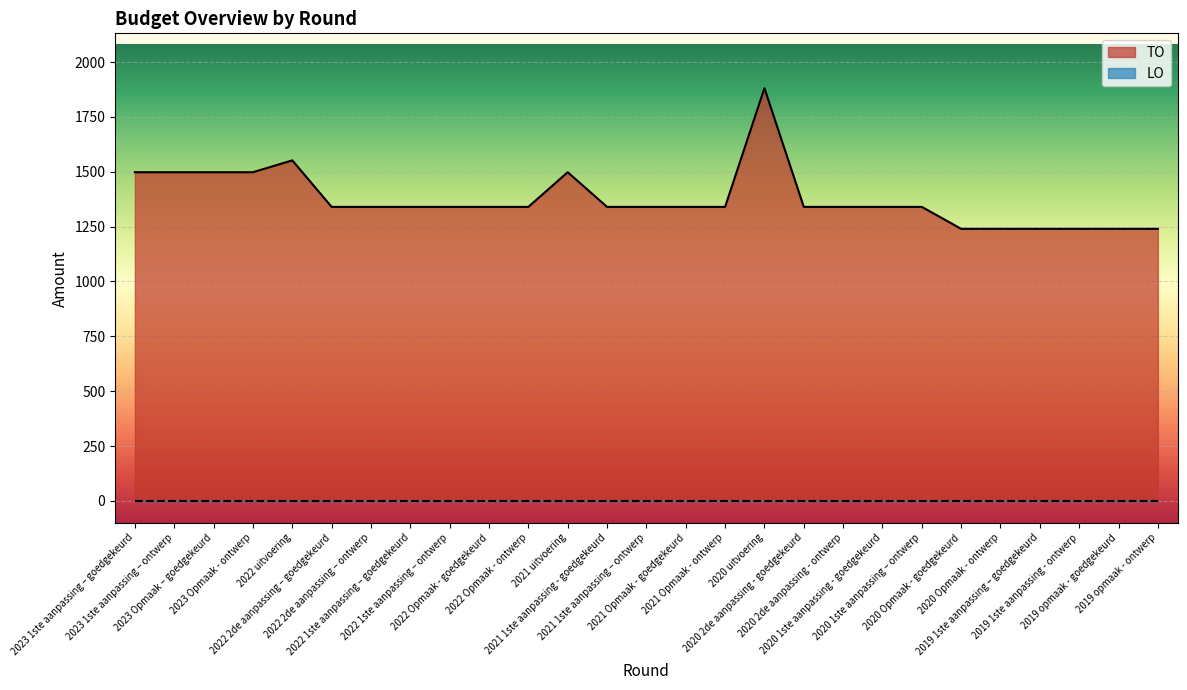

Reading right to left, list all the values displayed in this chart.

1240	1240	1240	1240	1240	1240	1340	1340	1340	1340	1881	1340	1340	1340	1340	1498	1340	1340	1340	1340	1340	1340	1552	1498	1498	1498	1498